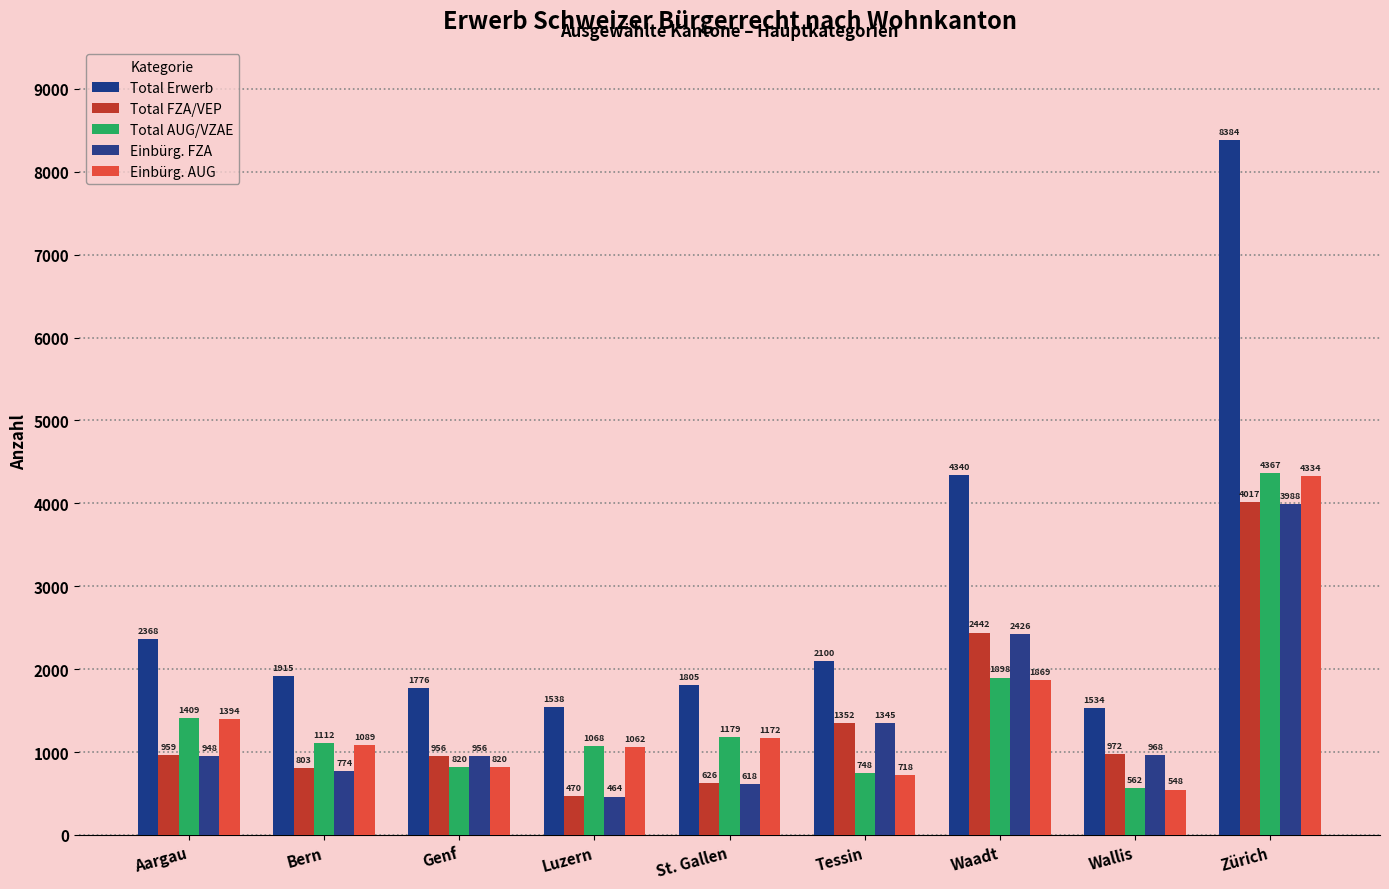

What are all the series names shown in the legend?

Total Erwerb, Total FZA/VEP, Total AUG/VZAE, Einbürg. FZA, Einbürg. AUG